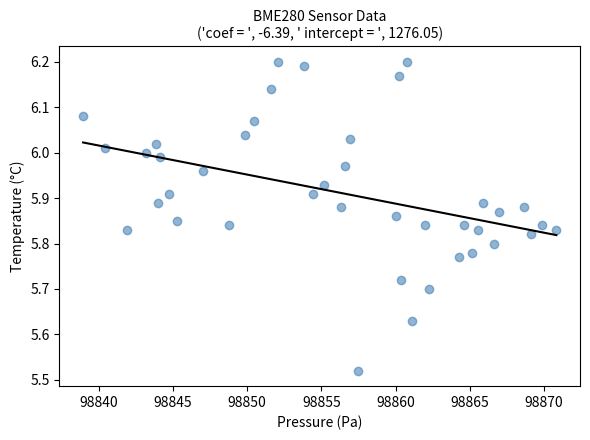

What is the range of Y values (max minus min)?

0.7